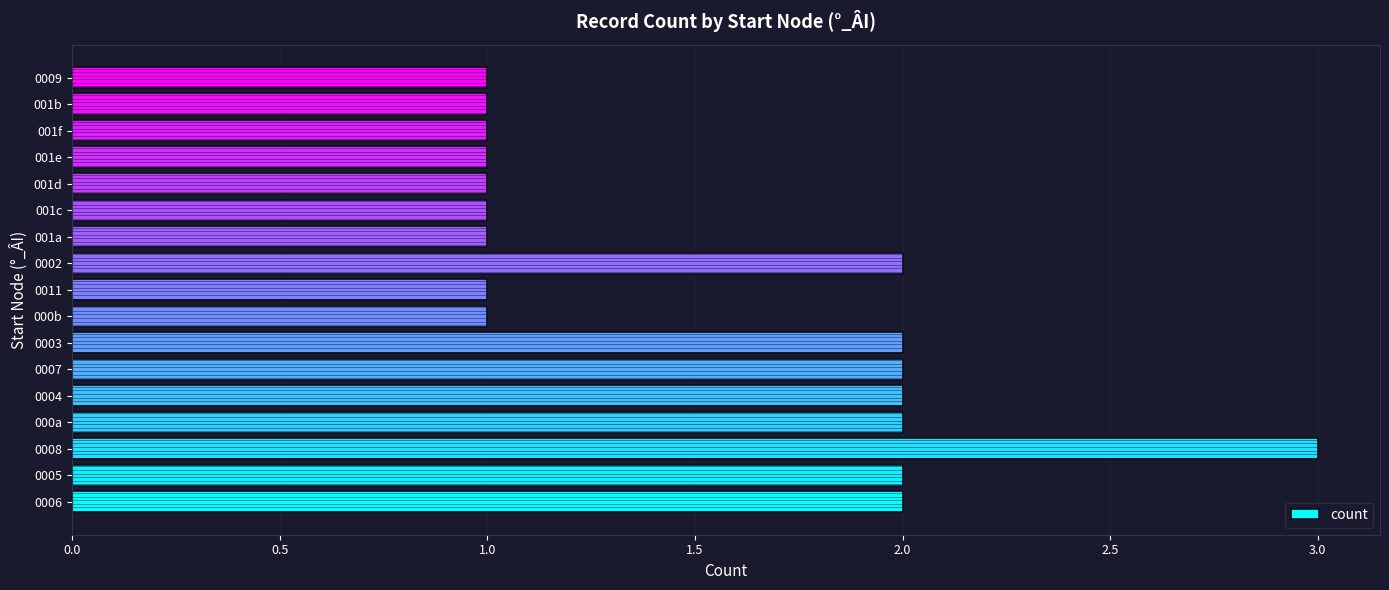

Is it true that count equals 2 at 0004?

True